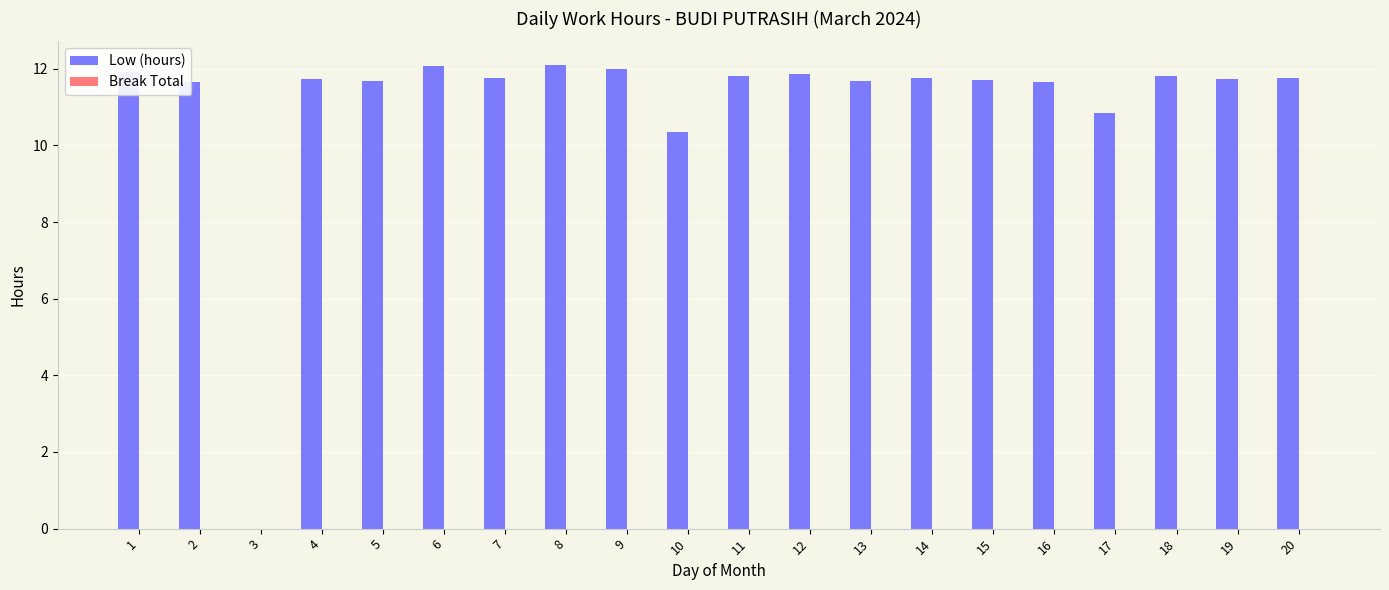

Between 10 and 14, which is larger?

14